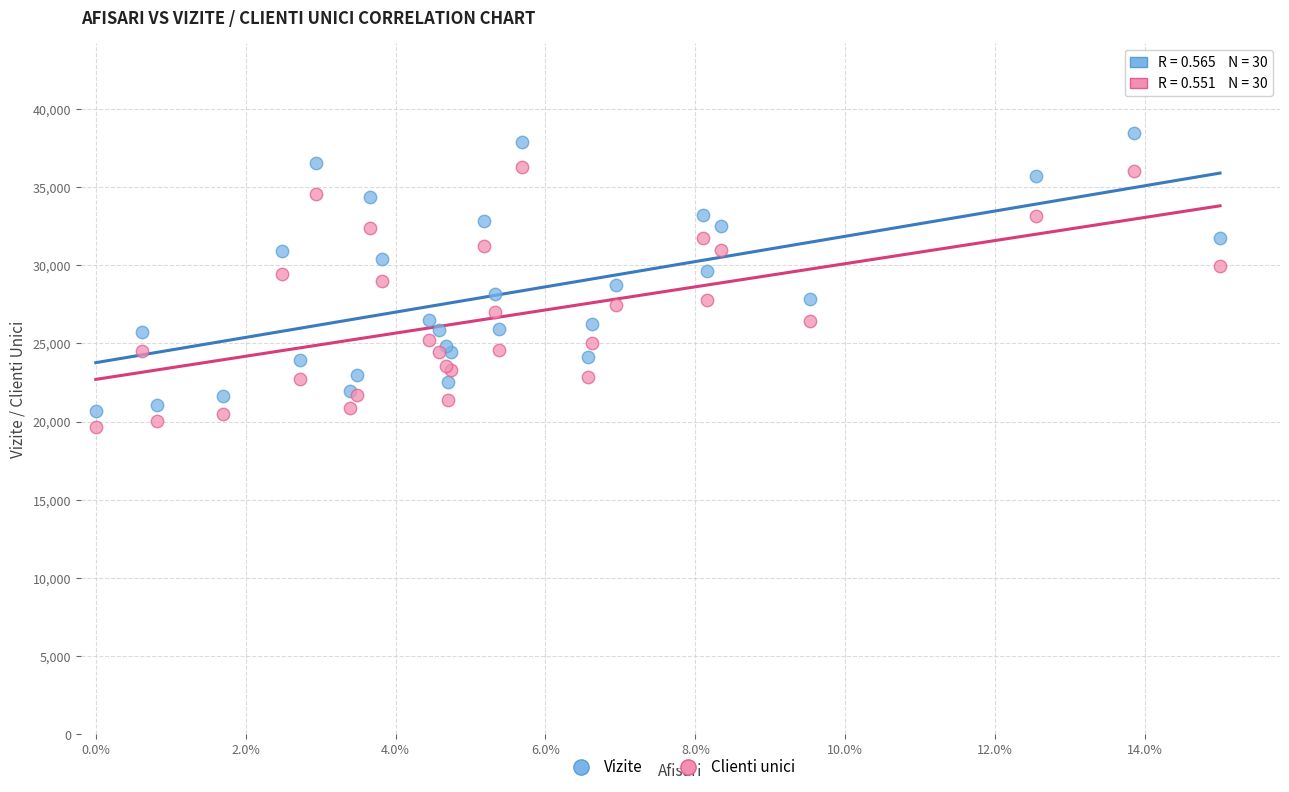

Which series reaches the minimum Y coordinate?

Clienti unici